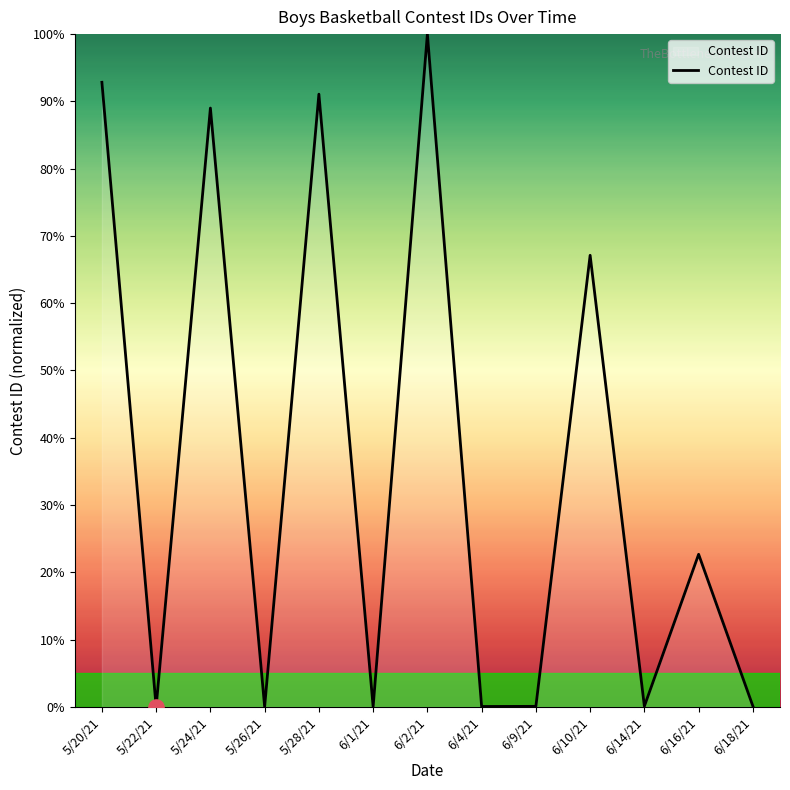

What is the ratio of the value at 6/10/21 to the value at 5/20/21?

0.7